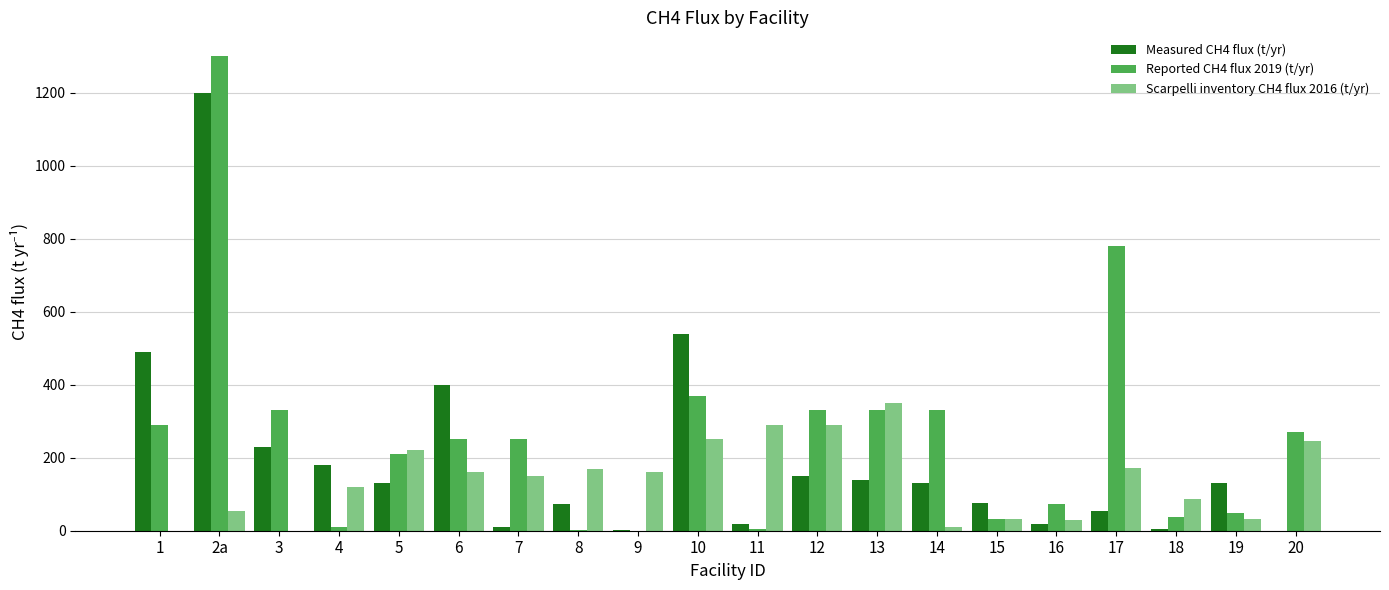

What is the difference between the Scarpelli inventory CH4 flux 2016 (t/yr) values at 5 and 13?

130.0